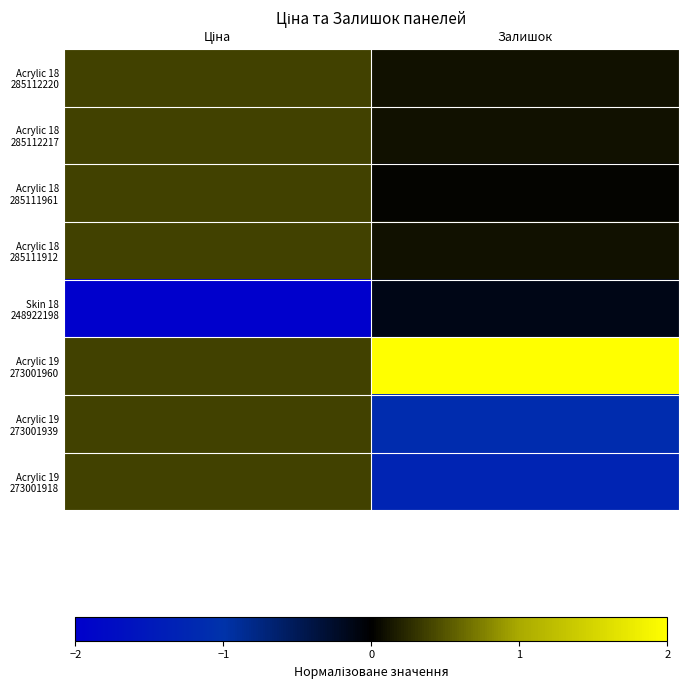

At Ціна, list the series in order from largest to smallest.

Acrylic 18 285112220, Acrylic 18 285112217, Acrylic 18 285111961, Acrylic 18 285111912, Acrylic 19 273001960, Acrylic 19 273001939, Acrylic 19 273001918, Skin 18 248922198